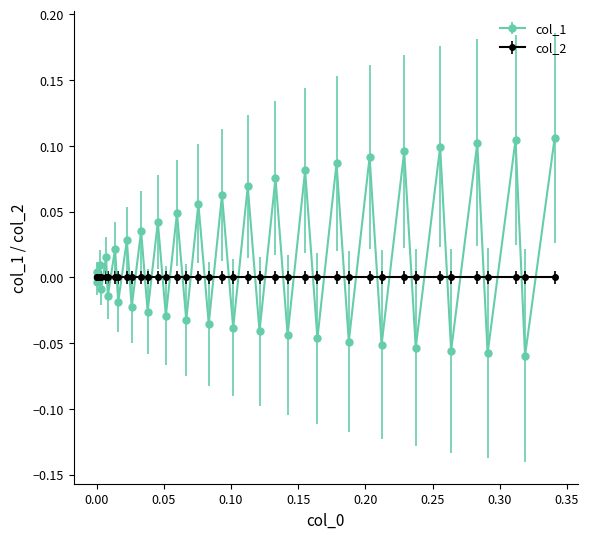

In col_1, how many points are lower than both neighbors (excluding endpoints)?

19